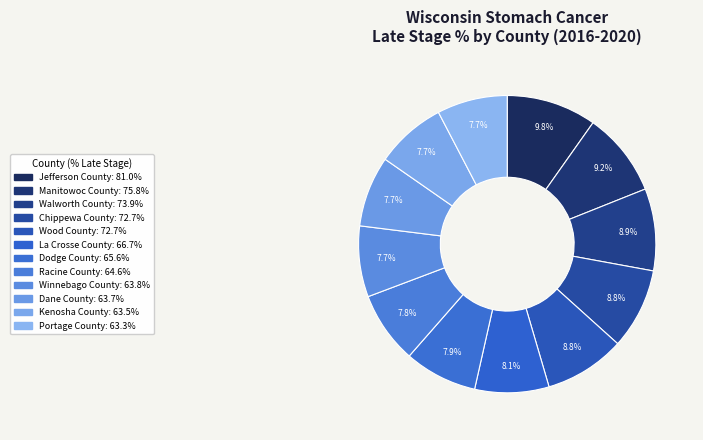

The Kenosha County slice represents 1% of the pie. True or false?

False